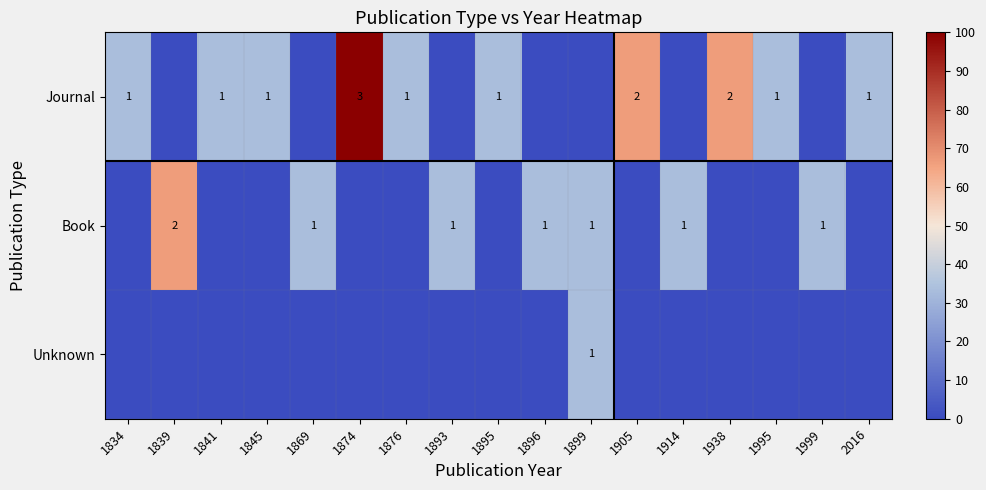

At 1938, list the series in order from smallest to largest.

Book, Unknown, Journal